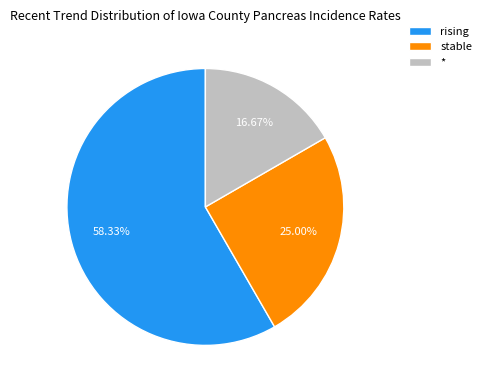

To the nearest percent, what is the difference between the largest and smallest slice percentages?

42%